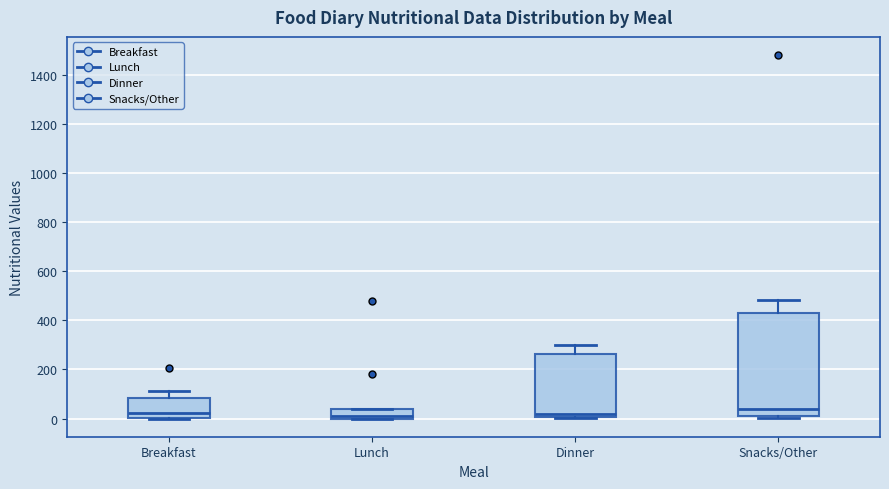

Where is the lower edge of the box for Snacks/Other on the y-axis? The values are not printed on the chart, so give them approximately, as read against the axis.

0